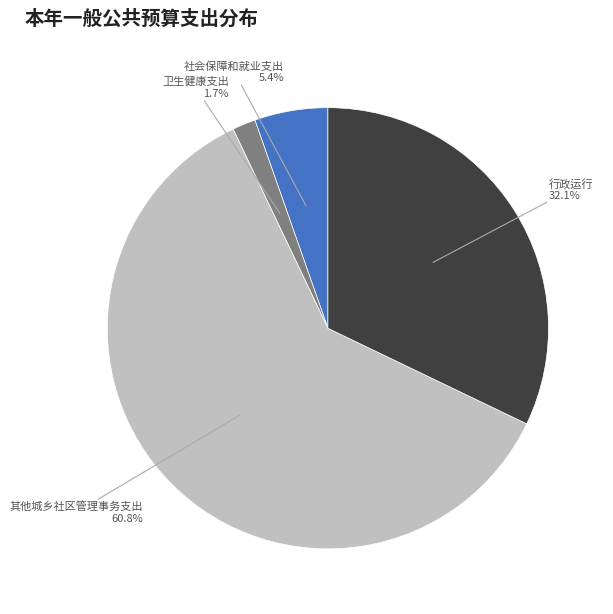

What is the smallest slice in the pie chart?

卫生健康支出